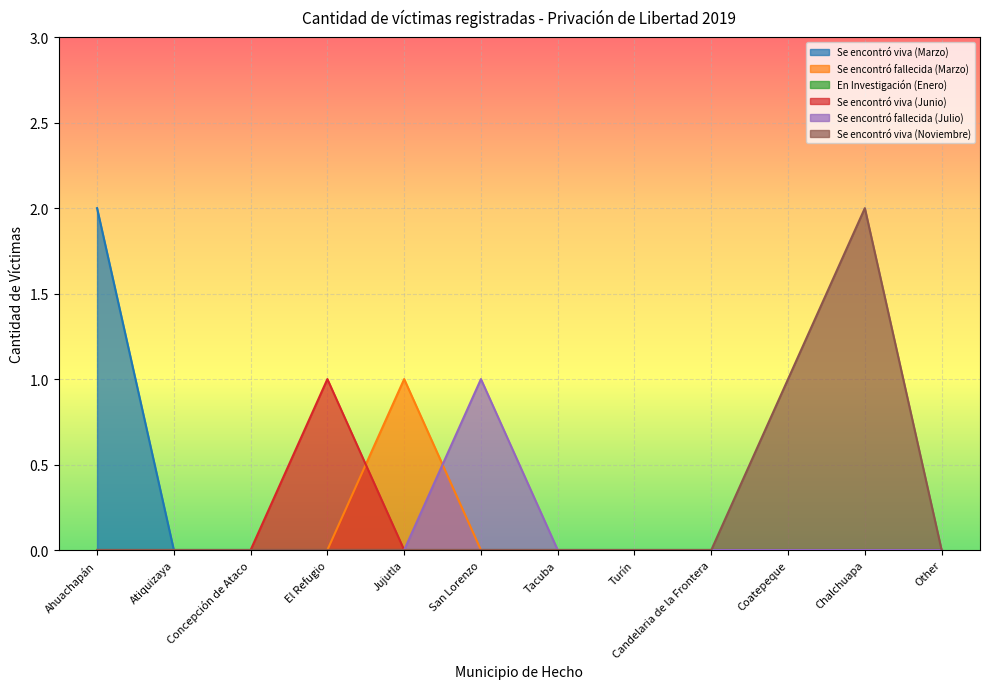

True or false: Se encontró fallecida (Marzo) and Se encontró viva (Marzo) cross at least once.

False